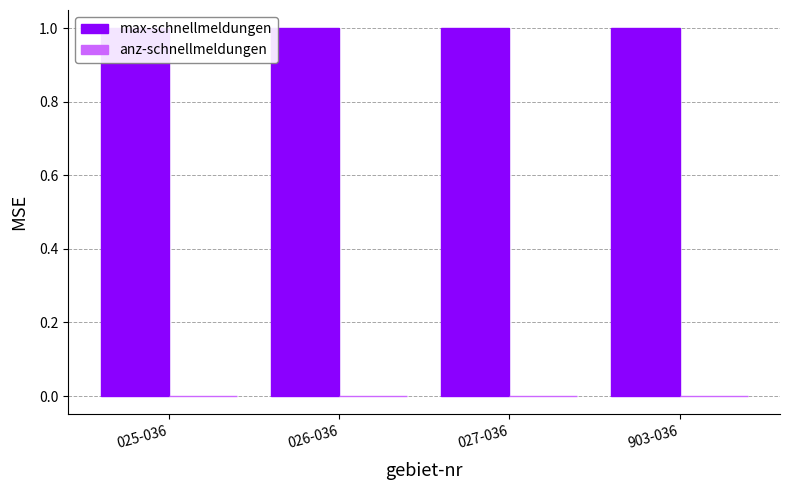

At how many categories does at least one series exceed 0?

4